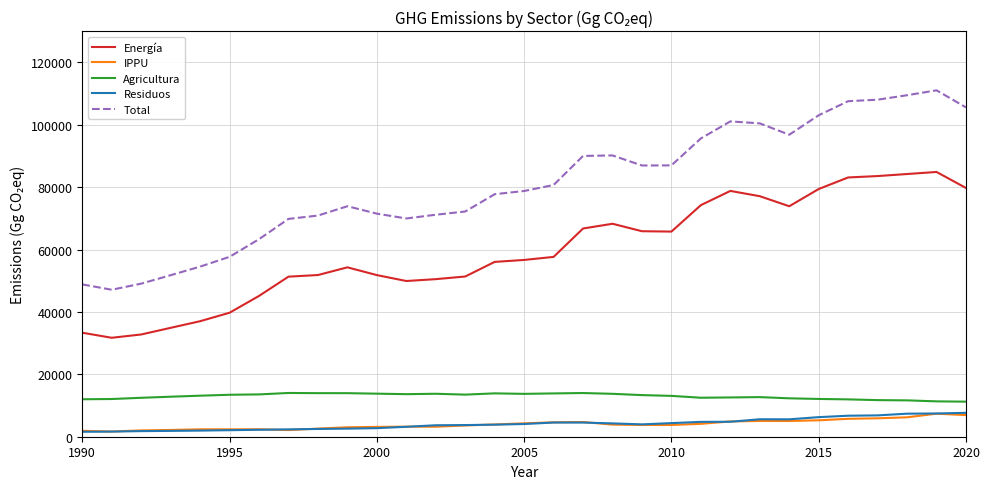

True or false: Residuos and Agricultura cross at least once.

False